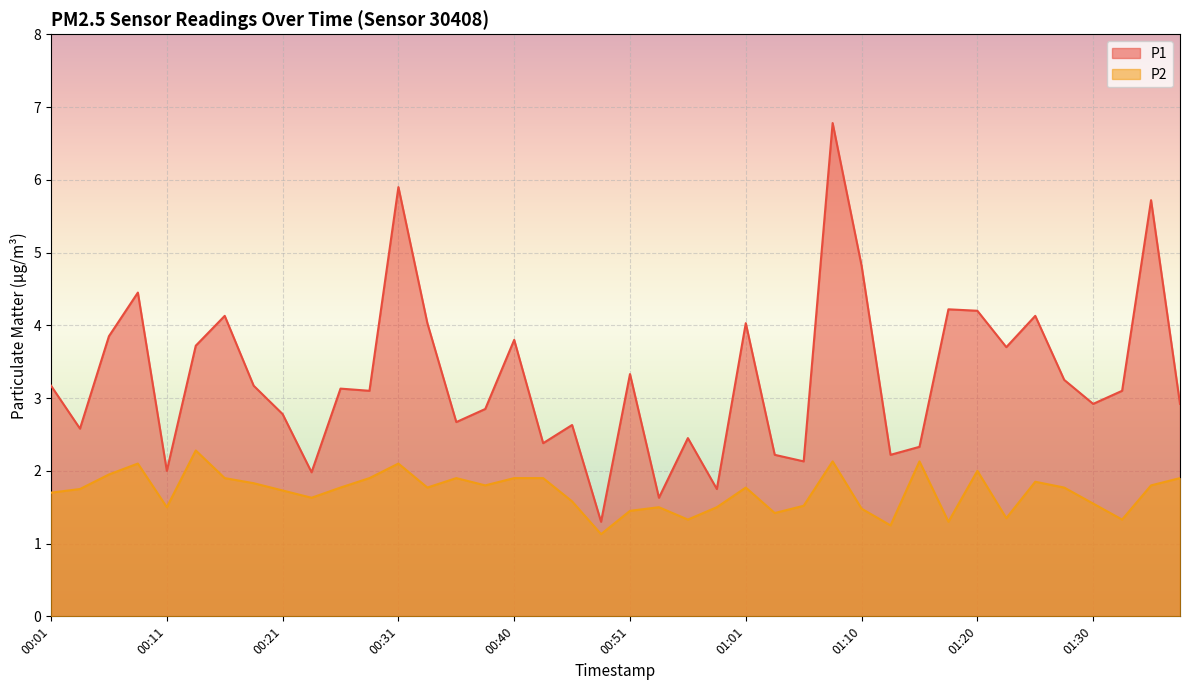

Reading right to left, extract all data points from this chart.

P1: 2.9	5.7	3.1	2.9	3.2	4.1	3.7	4.2	4.2	2.3	2.2	4.8	6.8	2.1	2.2	4.0	1.8	2.5	1.6	3.3	1.3	2.6	2.4	3.8	2.9	2.7	4.0	5.9	3.1	3.1	2.0	2.8	3.2	4.1	3.7	2.0	4.5	3.9	2.6	3.2
P2: 1.9	1.8	1.3	1.6	1.8	1.9	1.4	2.0	1.3	2.1	1.2	1.5	2.1	1.5	1.4	1.8	1.5	1.3	1.5	1.4	1.1	1.6	1.9	1.9	1.8	1.9	1.8	2.1	1.9	1.8	1.6	1.7	1.8	1.9	2.3	1.5	2.1	1.9	1.8	1.7